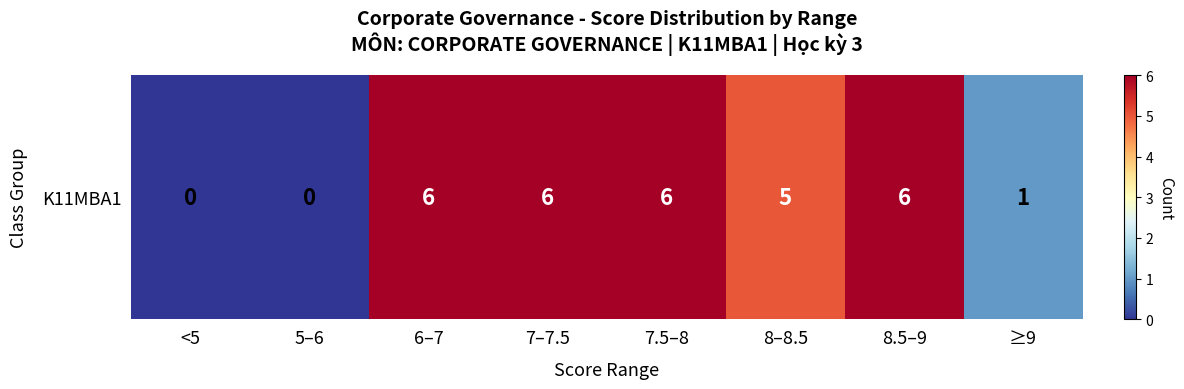

True or false: the data shows 4 at 7–7.5.

False